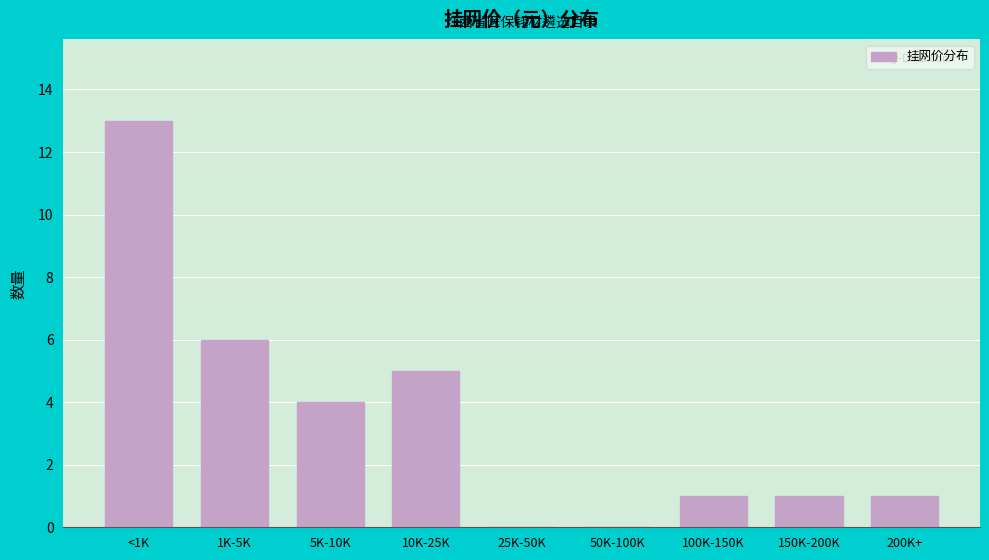

Reading left to right, extract all data points from this chart.

<1K=13	1K-5K=6	5K-10K=4	10K-25K=5	25K-50K=0	50K-100K=0	100K-150K=1	150K-200K=1	200K+=1